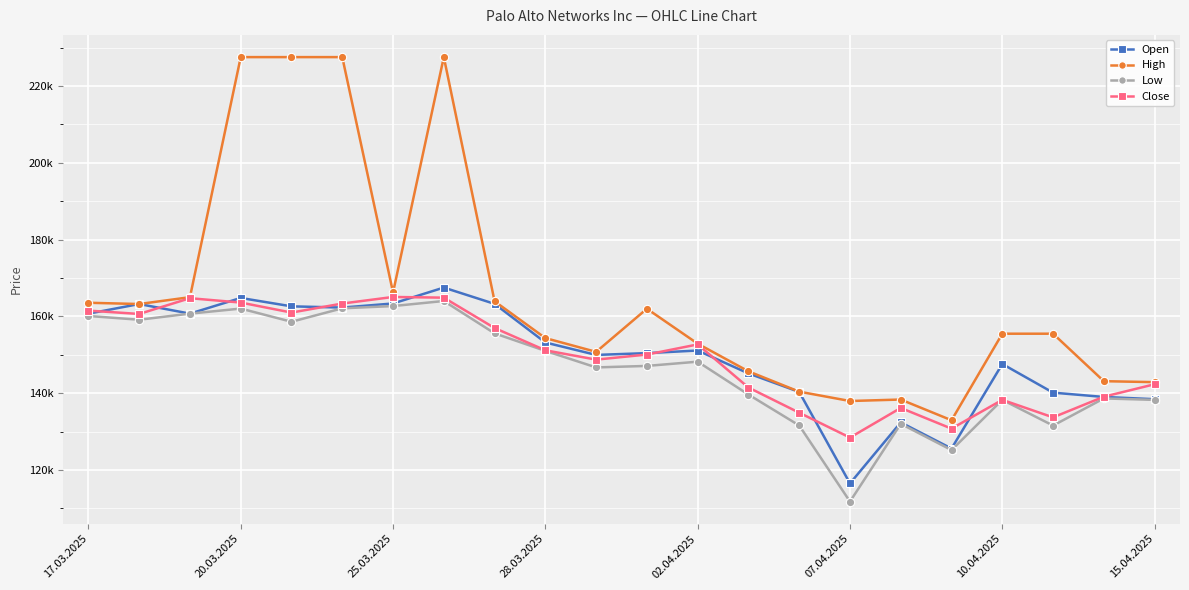

Which series has the largest total across all categories?

High